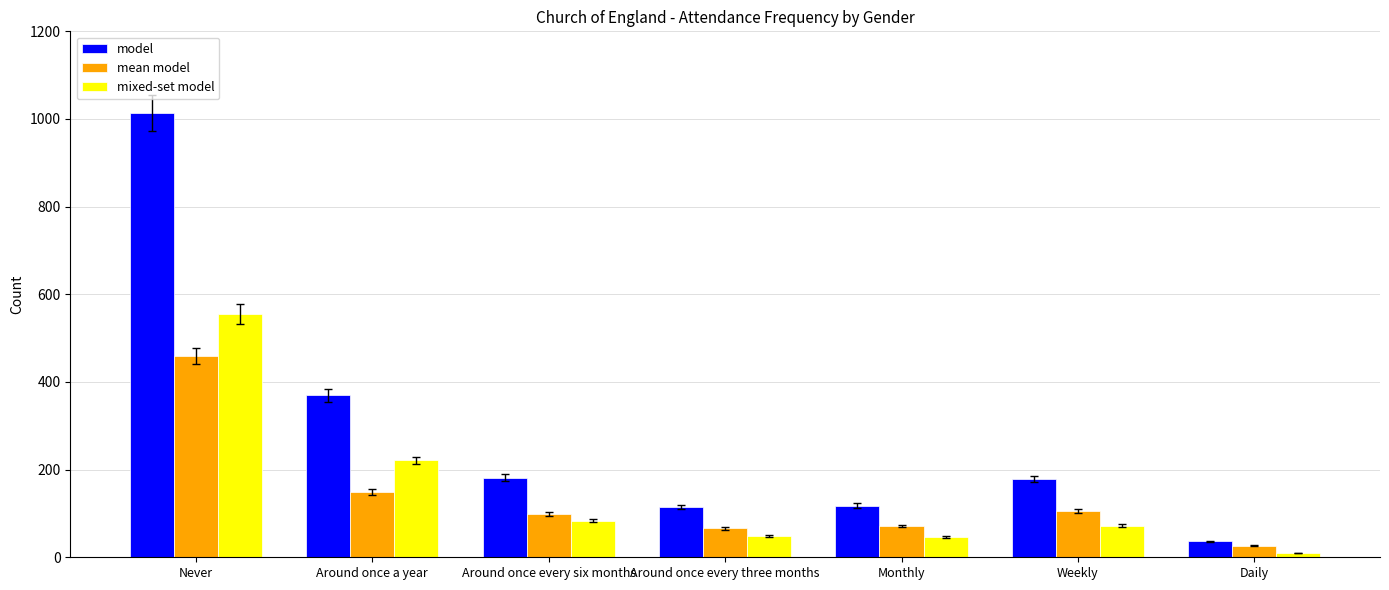

At which label does model first exceed 178?

Never